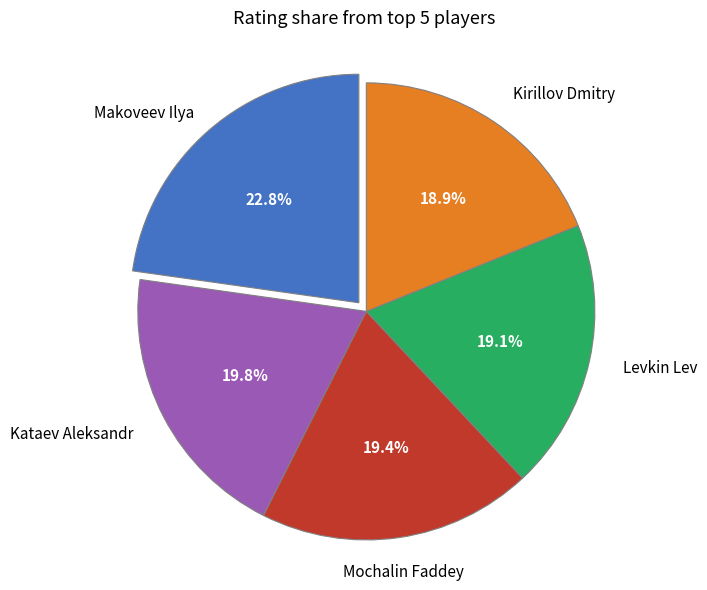

Does any single category account for the majority?

No